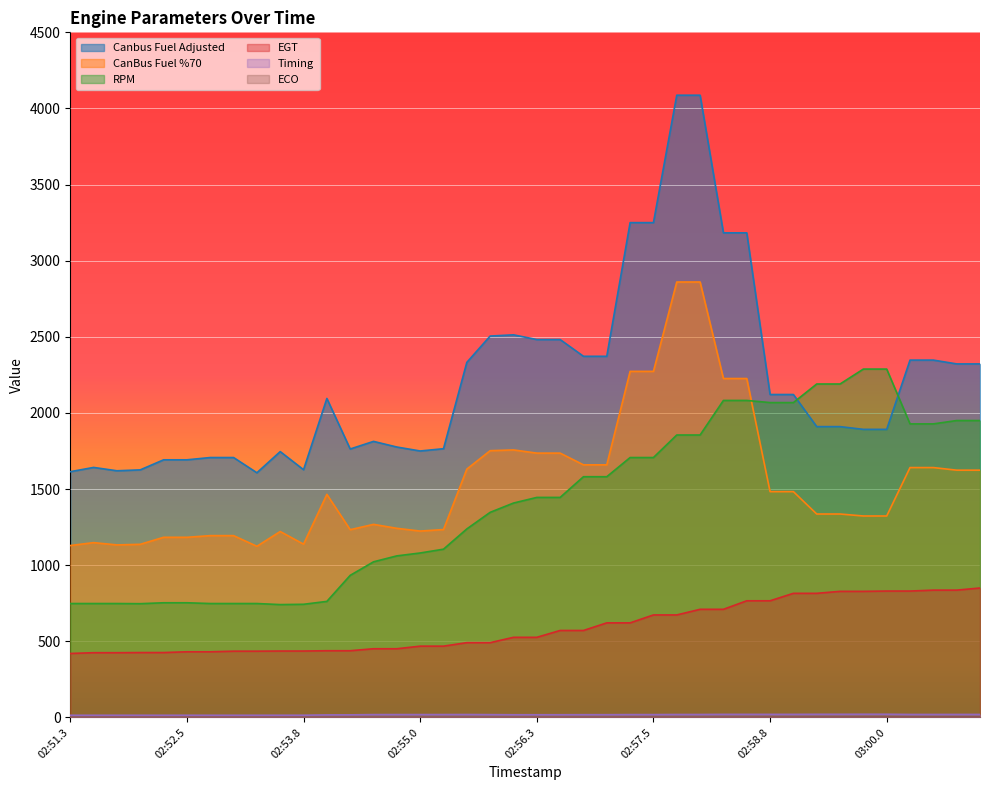

What is the greatest value displayed?

4087.0